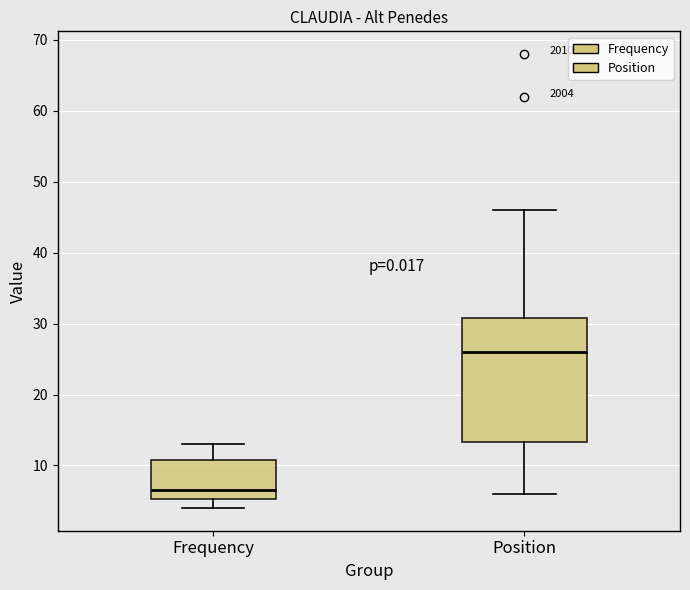

Reading left to right, read every box against the y-axis: the position of its median line, the range the box covers, and the ends of its whiskers. The values are not printed on the chart, so give them approximately, as read against the axis.

Frequency: median 7, box 5 to 11, whiskers 4 to 13
Position: median 26, box 13 to 31, whiskers 6 to 46